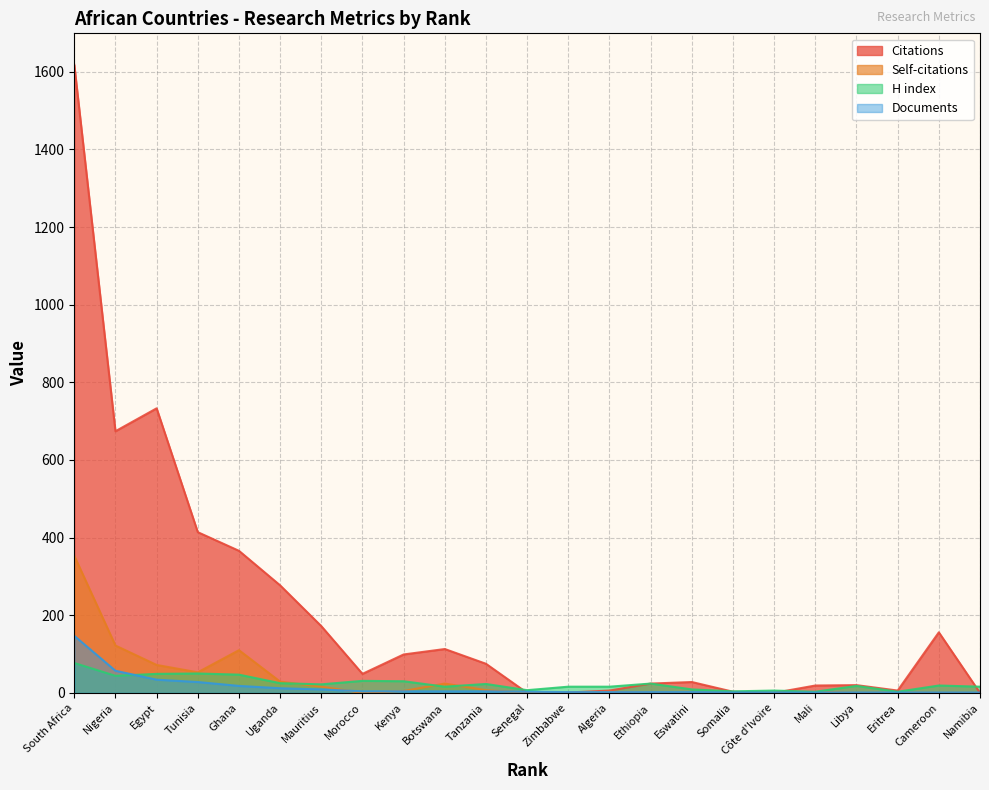

Where does the Documents series first go above 3?

South Africa